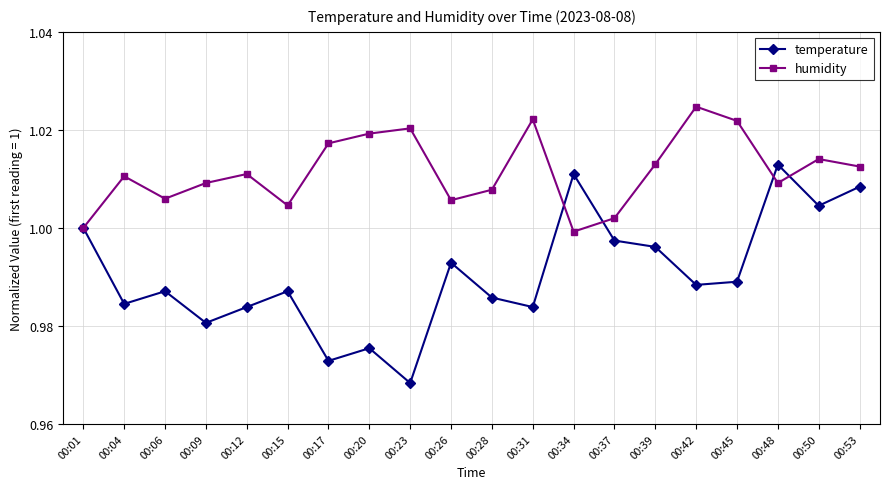

At which label does temperature reach its peak?

00:48